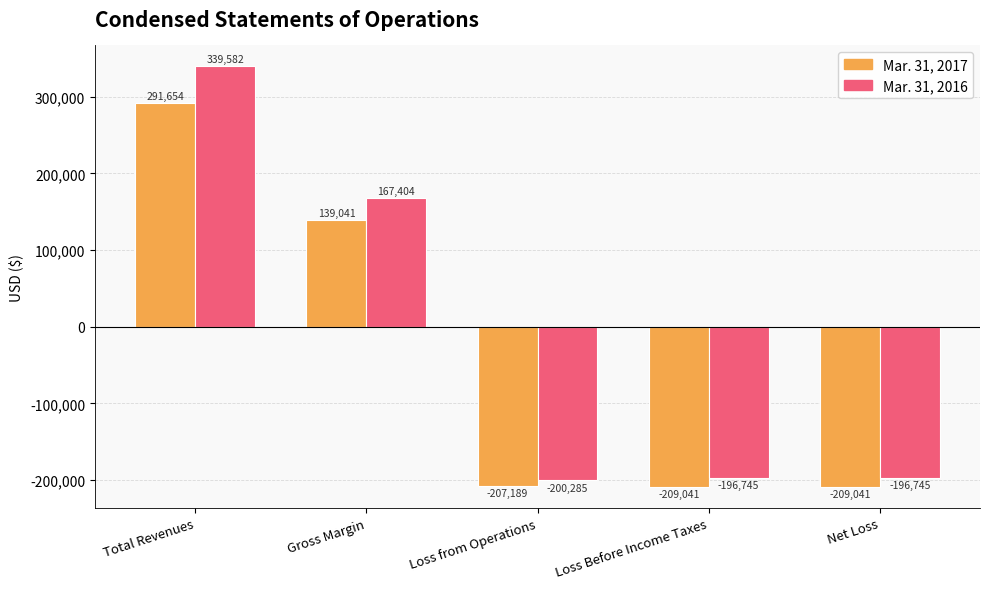

What is the sum of the Mar. 31, 2017 values at Loss Before Income Taxes and Gross Margin?

-70000